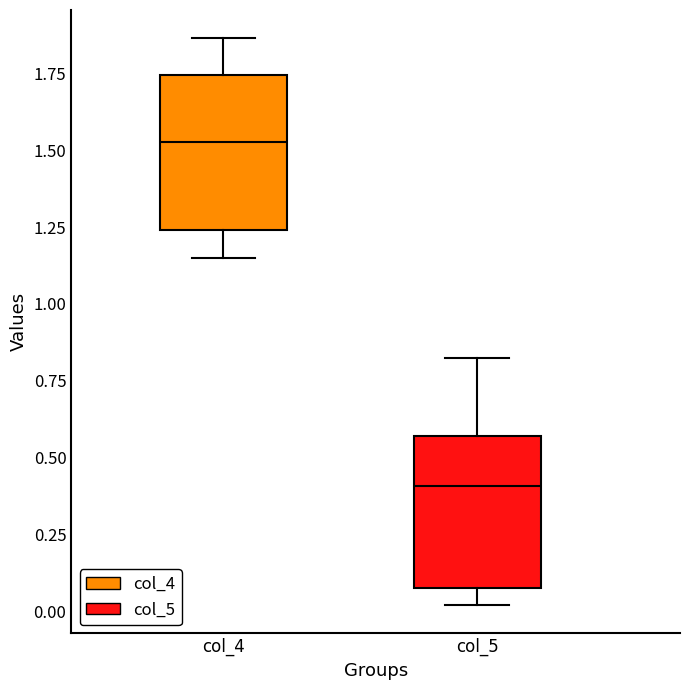

Reading left to right, transcribe this box plot: for each box, give where its median line is, the range the box spans, and where its two whiskers end, as read against the y-axis. The values are not printed on the chart, so give them approximately, as read against the axis.

col_4: median 1.55, box 1.25 to 1.75, whiskers 1.15 to 1.85
col_5: median 0.40, box 0.10 to 0.55, whiskers 0.00 to 0.80